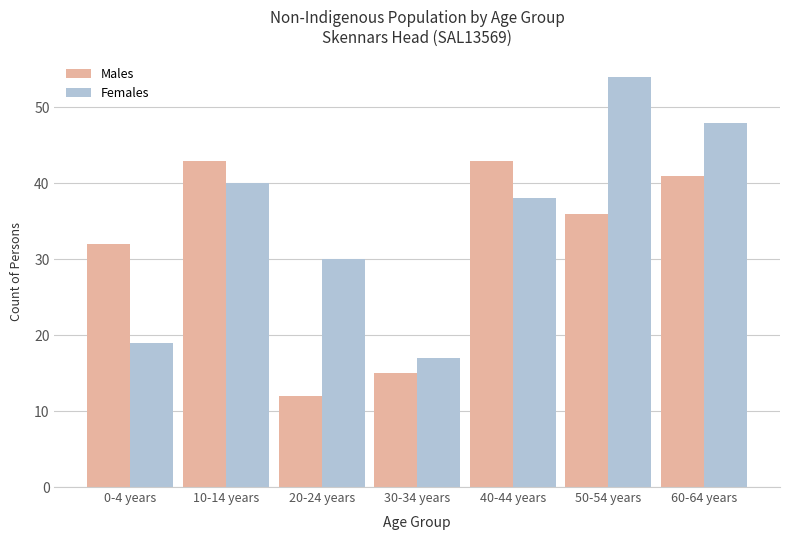

How many data points in Females are less than 38?

3